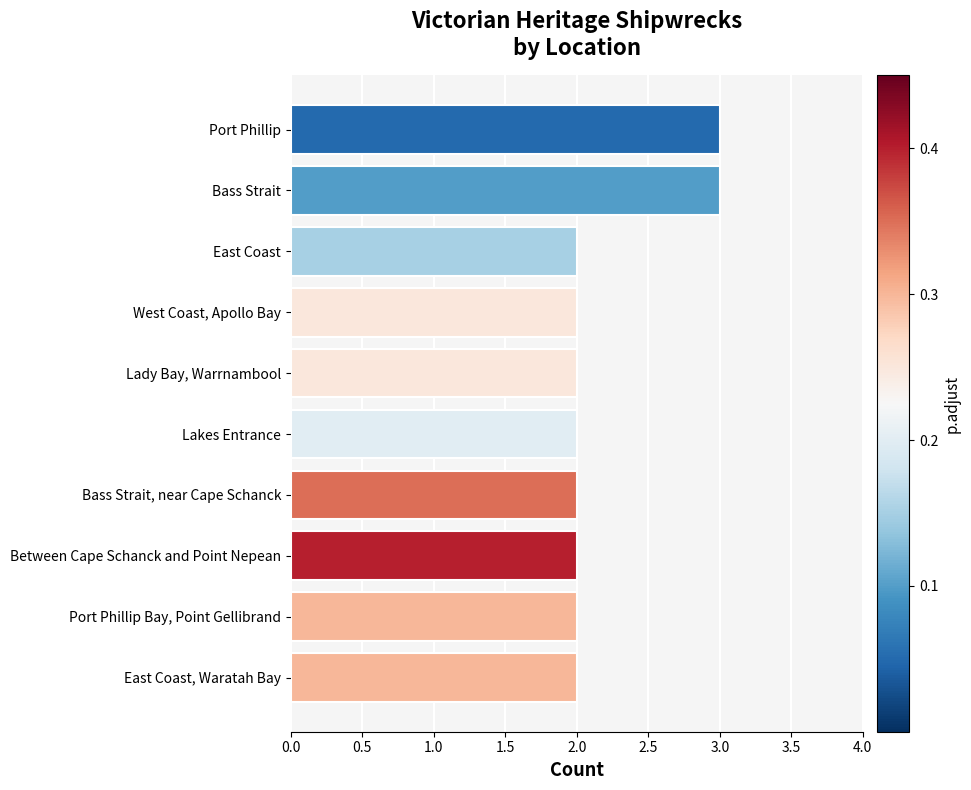

Reading top to bottom, extract all data points from this chart.

Port Phillip=3	Bass Strait=3	East Coast=2	West Coast, Apollo Bay=2	Lady Bay, Warrnambool=2	Lakes Entrance=2	Bass Strait, near Cape Schanck=2	Between Cape Schanck and Point Nepean=2	Port Phillip Bay, Point Gellibrand=2	East Coast, Waratah Bay=2